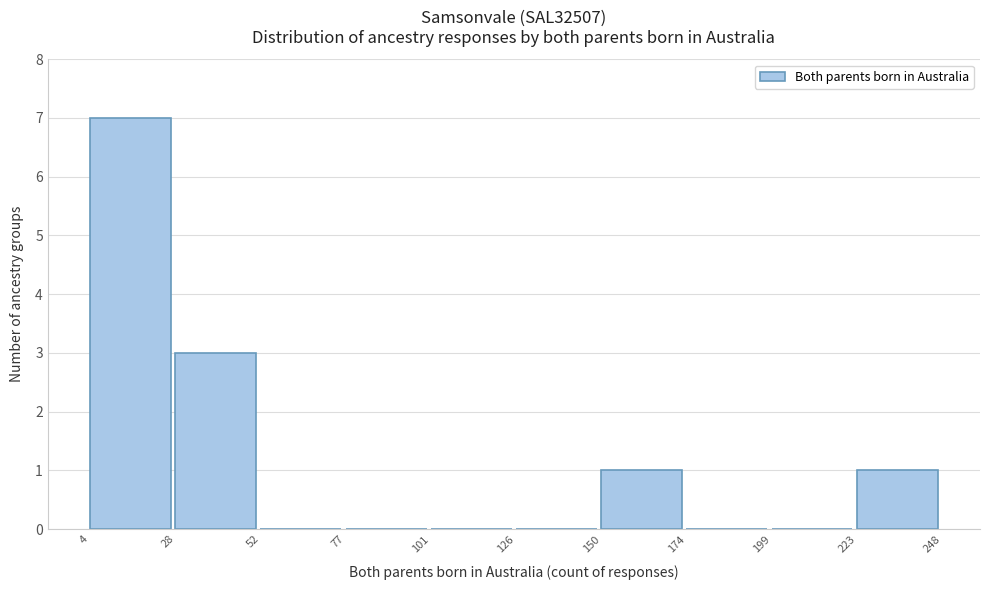

Which range on the x-axis has the tallest bar?

4 to 28